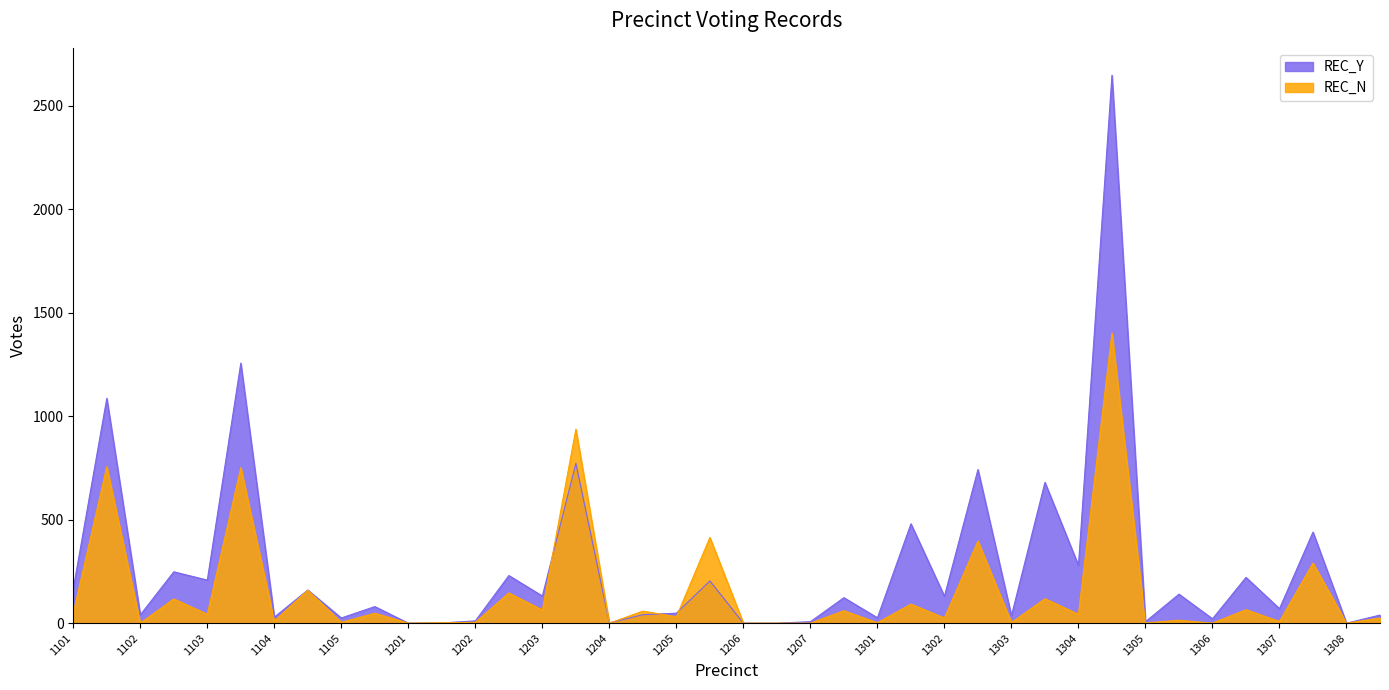

Does the chart have visible grid lines?

No